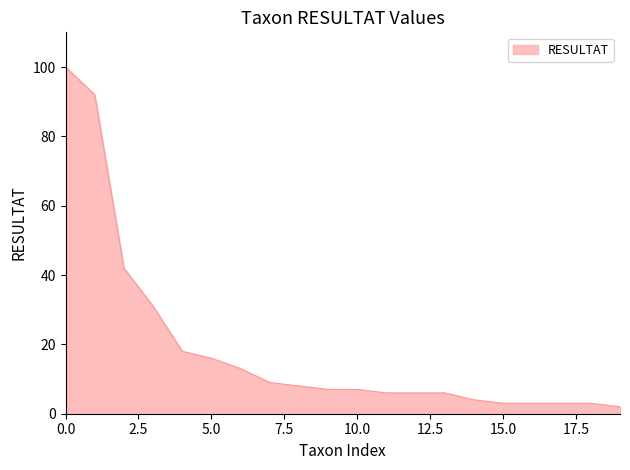

What is the maximum value shown in the chart?

100